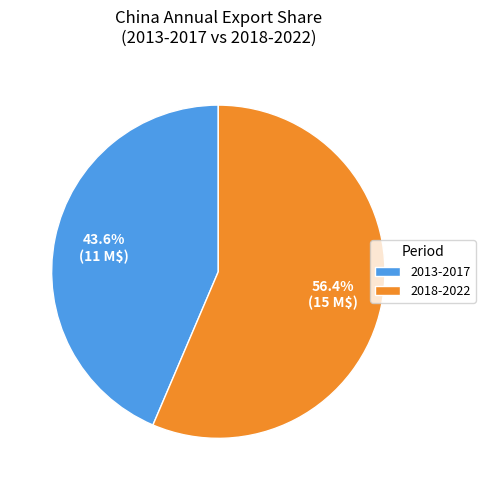

Which has a higher value, 2013-2017 or 2018-2022?

2018-2022